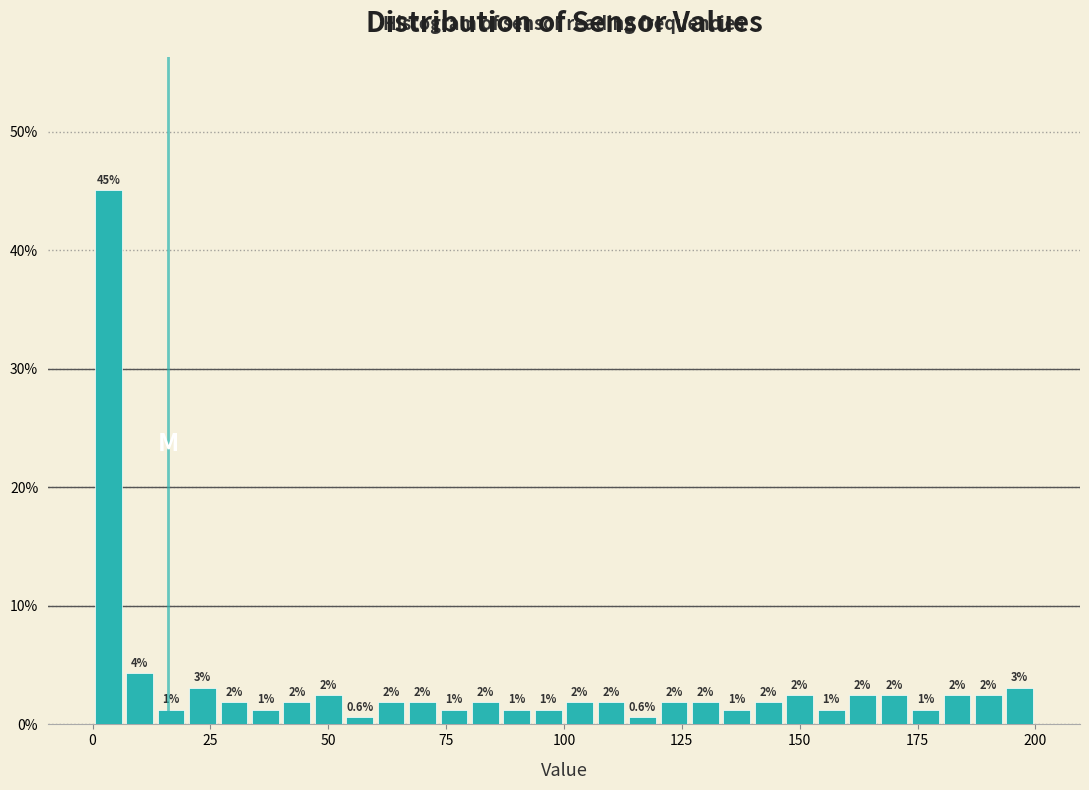

Around what value on the x-axis is the tallest bar? Give the approximate position of its centre, as read against the axis.

5